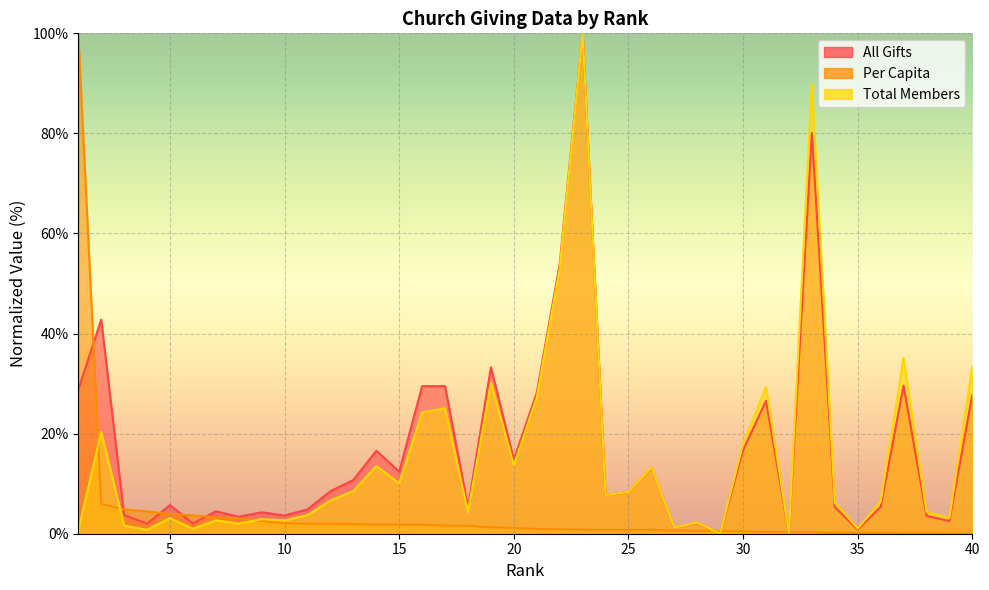

How many distinct data groups are displayed?

3